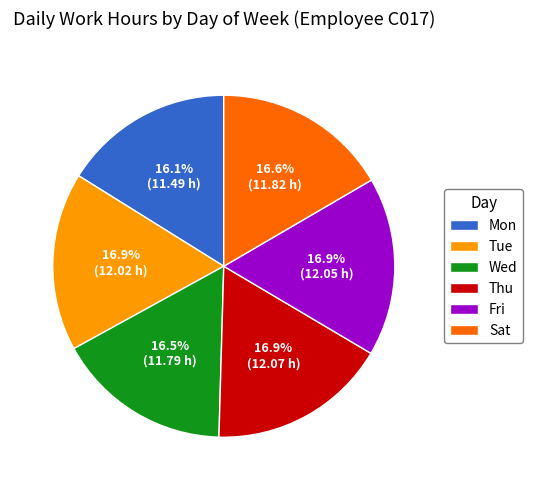

What is the ratio of the value at Sat to the value at Wed?

1.0